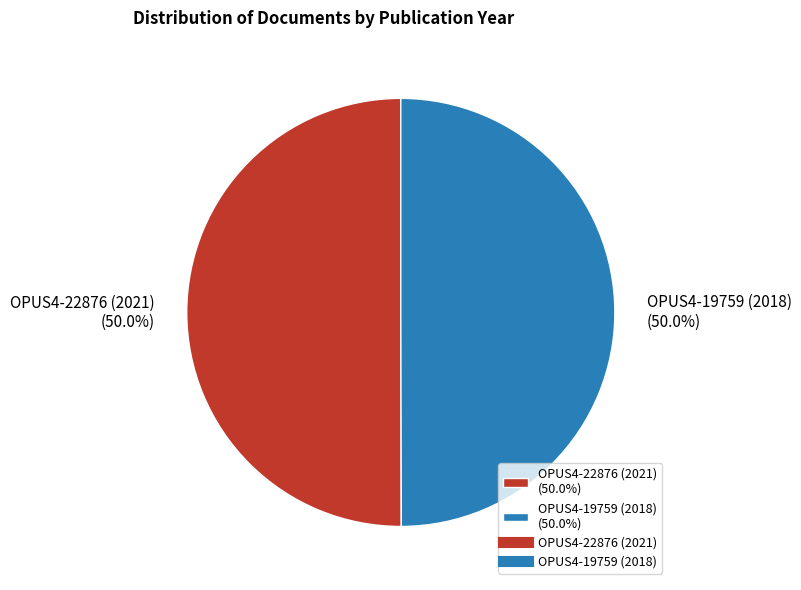

Approximately how many times larger is the value at OPUS4-19759 (2018) (50.0%) compared to OPUS4-22876 (2021) (50.0%)?

1.0